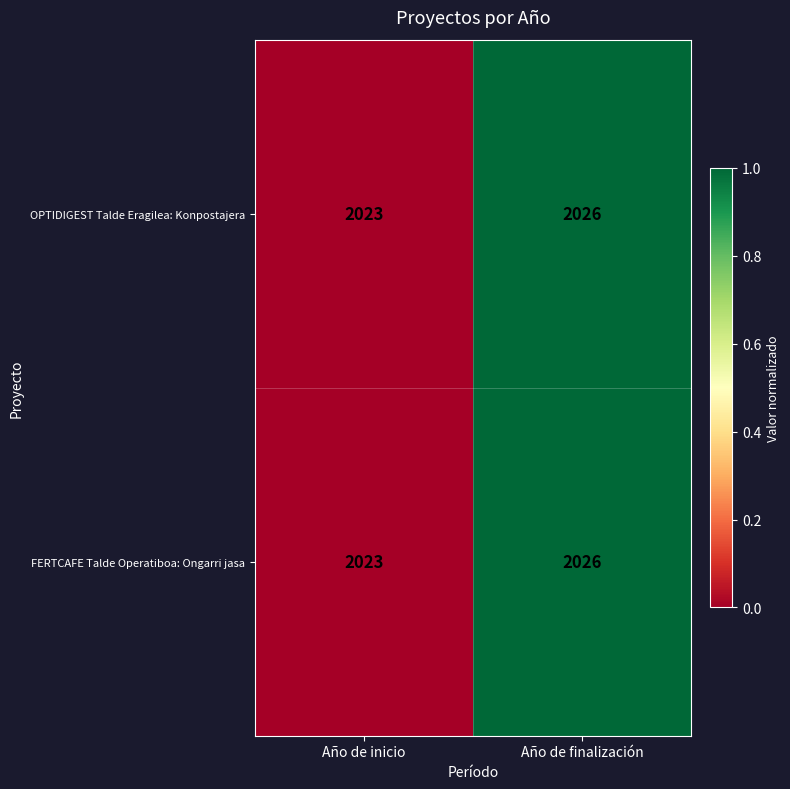

Reading left to right, what are all the values shown in this chart?

OPTIDIGEST Talde Eragilea: Konpostajera: 2023	2026
FERTCAFE Talde Operatiboa: Ongarri jasa: 2023	2026